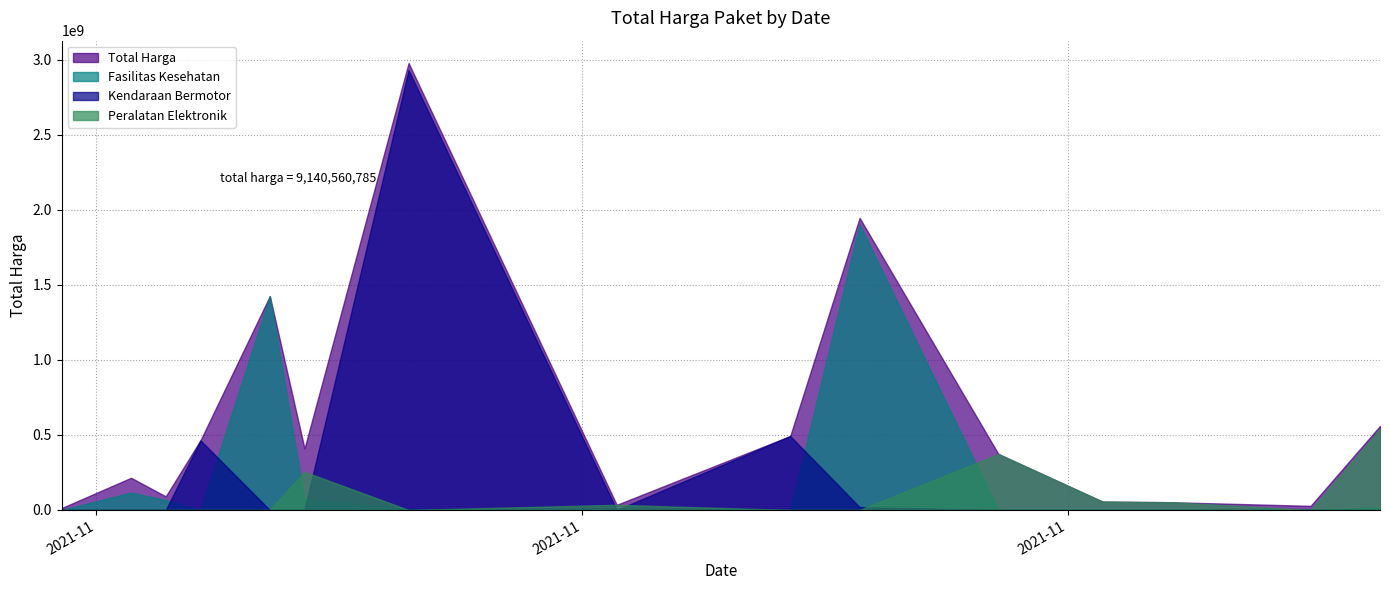

Which series changed the most between 2021-11-11 and 2021-11-28?

Kendaraan Bermotor